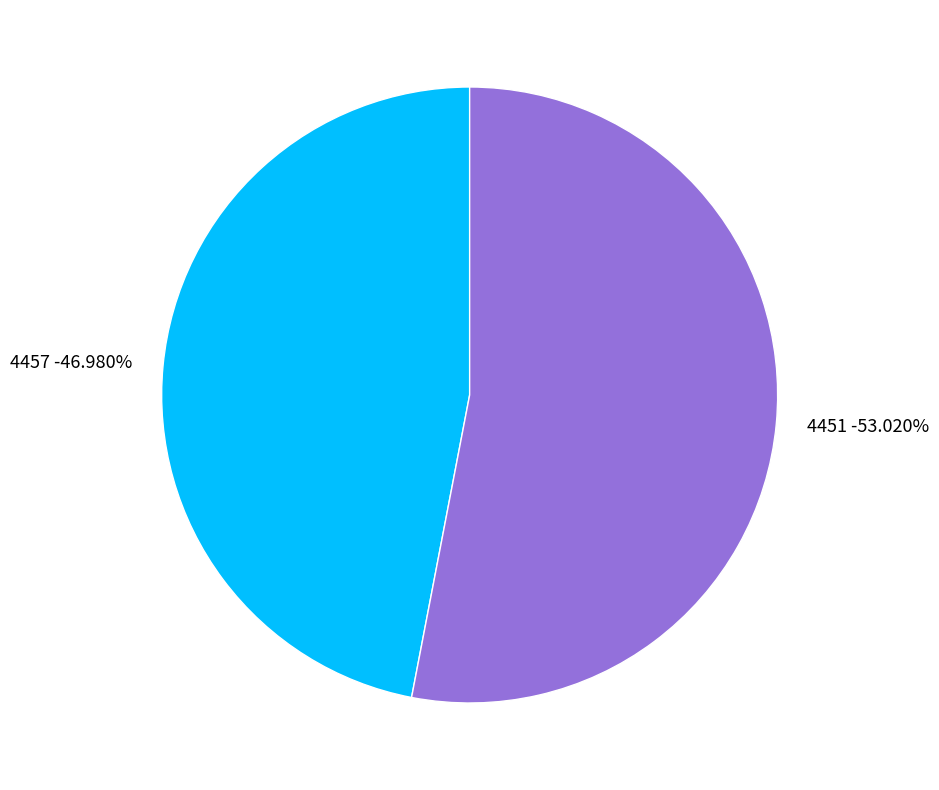

To the nearest percent, what is the difference between the 4451 and 4457 slice percentages?

6%